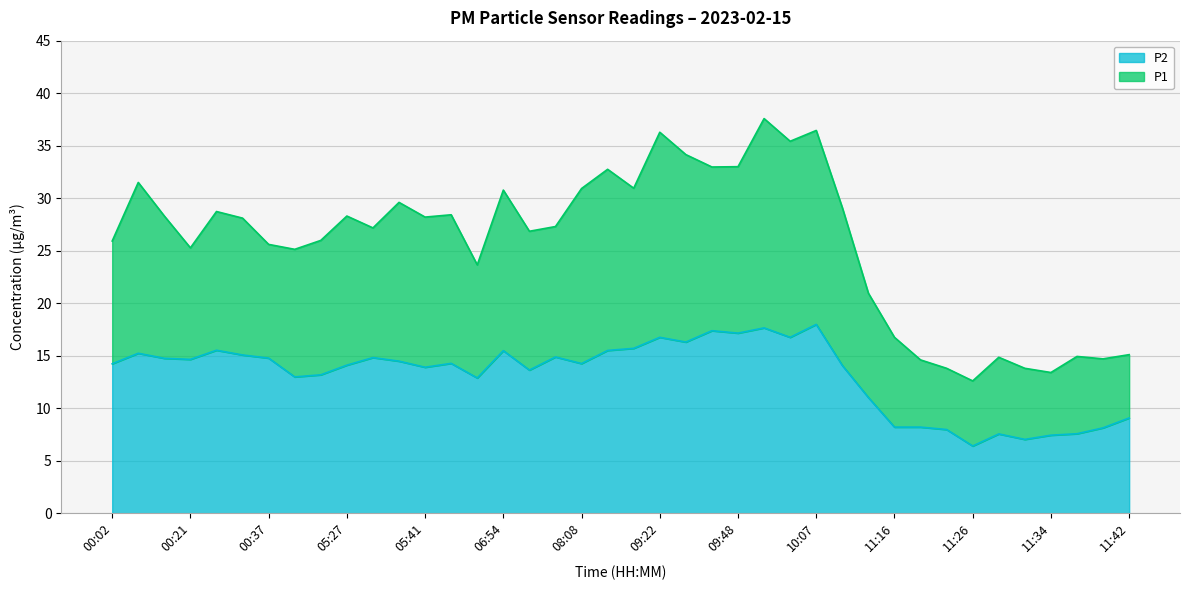

Which series changed the most between 05:50 and 08:03?

P1